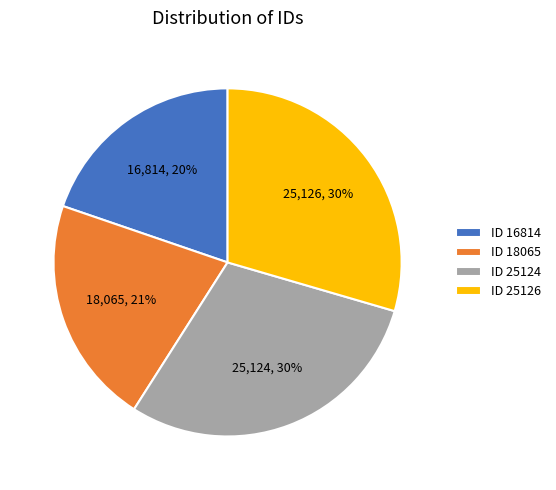

To the nearest percent, what is the difference between the largest and smallest slice percentages?

10%